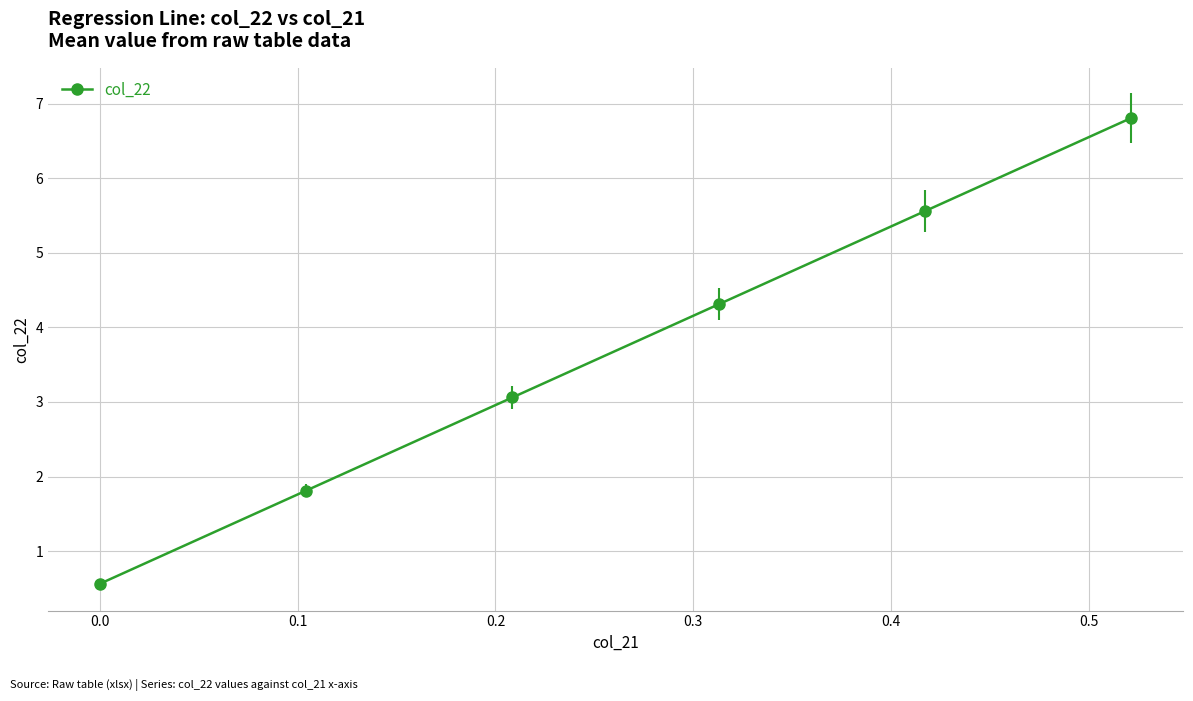

What is the value of the 5th point from the left?

5.6